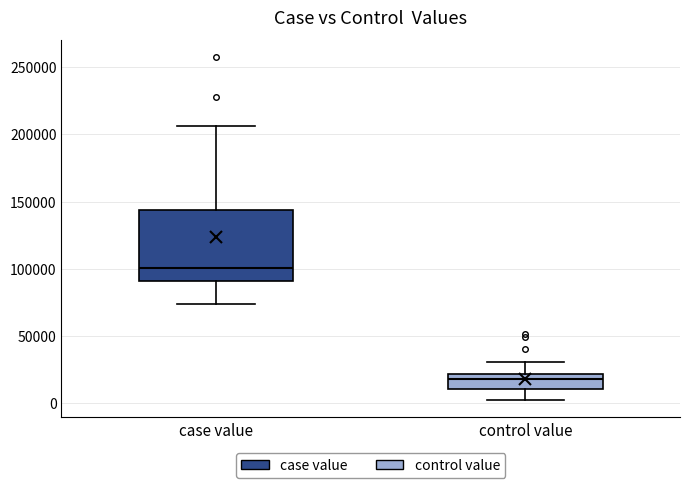

Which box has the highest median line?

case value